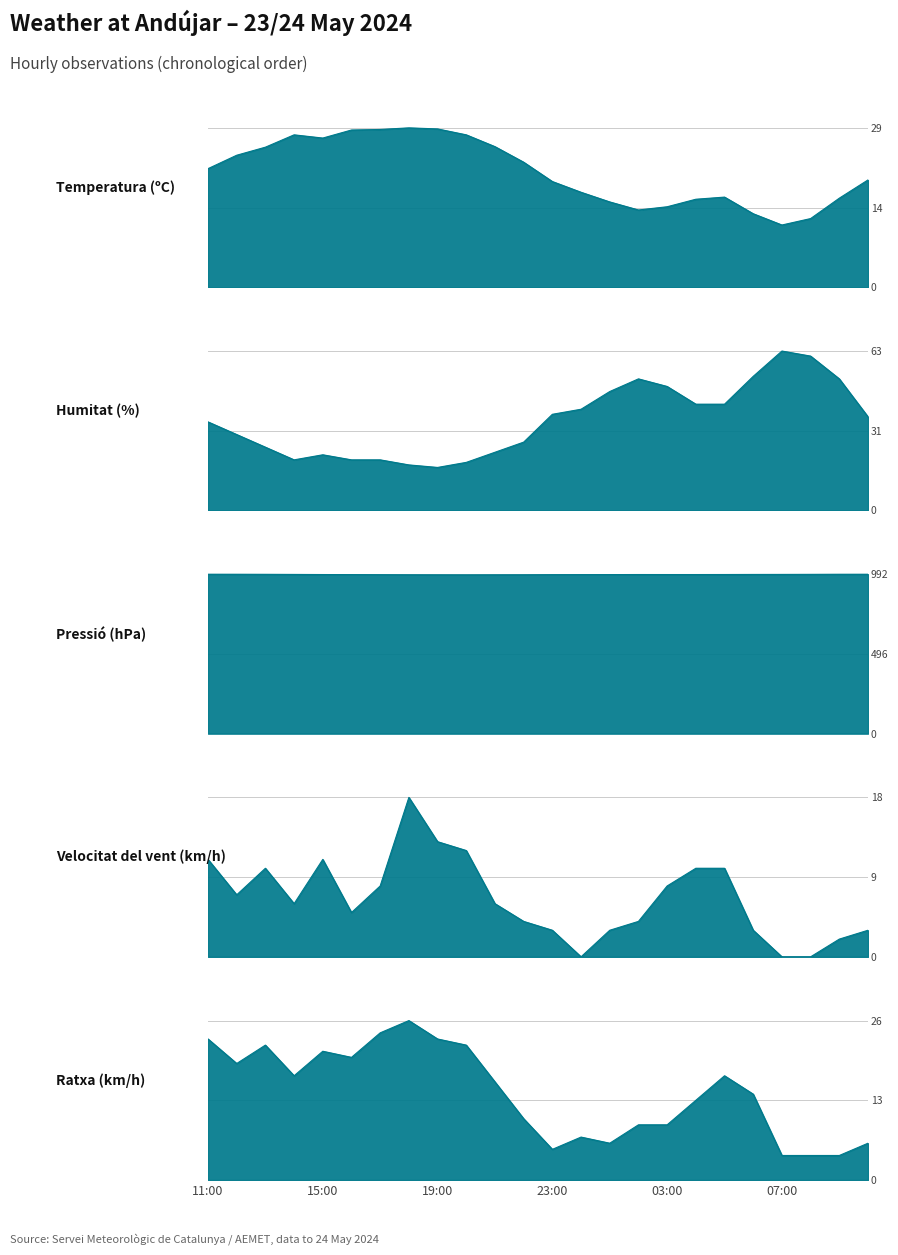

Does the chart display data point markers on the line(s)?

No